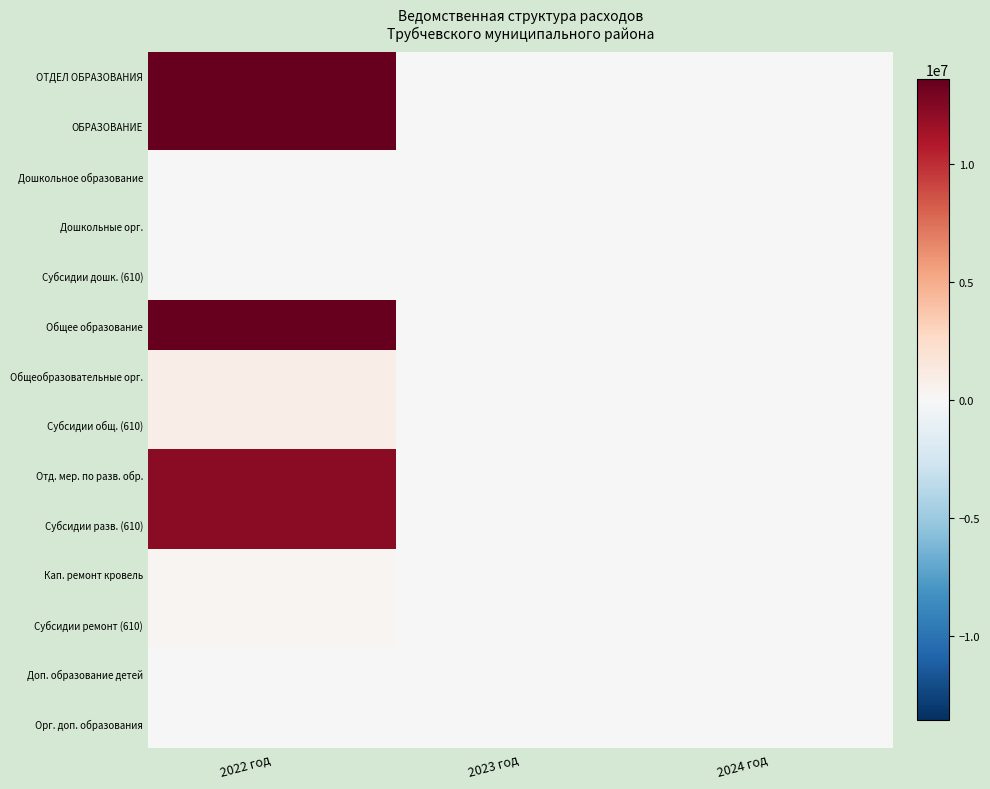

Reading left to right, what are all the values shown in this chart?

ОТДЕЛ ОБРАЗОВАНИЯ: 2022 год=13567101.1	2023 год=0.0	2024 год=0.0
ОБРАЗОВАНИЕ: 2022 год=13567101.1	2023 год=0.0	2024 год=0.0
Дошкольное образование: 2022 год=103000.0	2023 год=0.0	2024 год=0.0
Дошкольные орг.: 2022 год=103000.0	2023 год=0.0	2024 год=0.0
Субсидии дошк. (610): 2022 год=103000.0	2023 год=0.0	2024 год=0.0
Общее образование: 2022 год=13464101.1	2023 год=0.0	2024 год=0.0
Общеобразовательные орг.: 2022 год=933996.0	2023 год=0.0	2024 год=0.0
Субсидии общ. (610): 2022 год=933996.0	2023 год=0.0	2024 год=0.0
Отд. мер. по разв. обр.: 2022 год=12217591.8	2023 год=0.0	2024 год=0.0
Субсидии разв. (610): 2022 год=12217591.8	2023 год=0.0	2024 год=0.0
Кап. ремонт кровель: 2022 год=312513.2	2023 год=0.0	2024 год=0.0
Субсидии ремонт (610): 2022 год=312513.2	2023 год=0.0	2024 год=0.0
Доп. образование детей: 2022 год=0.0	2023 год=0.0	2024 год=0.0
Орг. доп. образования: 2022 год=0.0	2023 год=0.0	2024 год=0.0